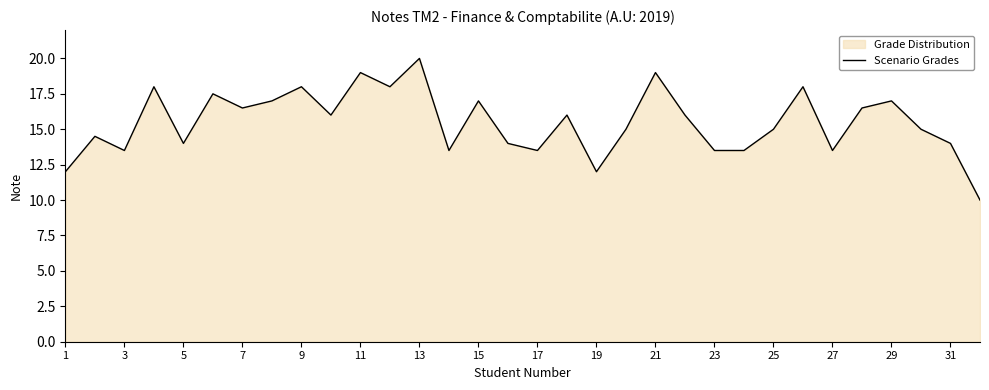

Approximately how many times larger is the value at 25 compared to 21?

0.8